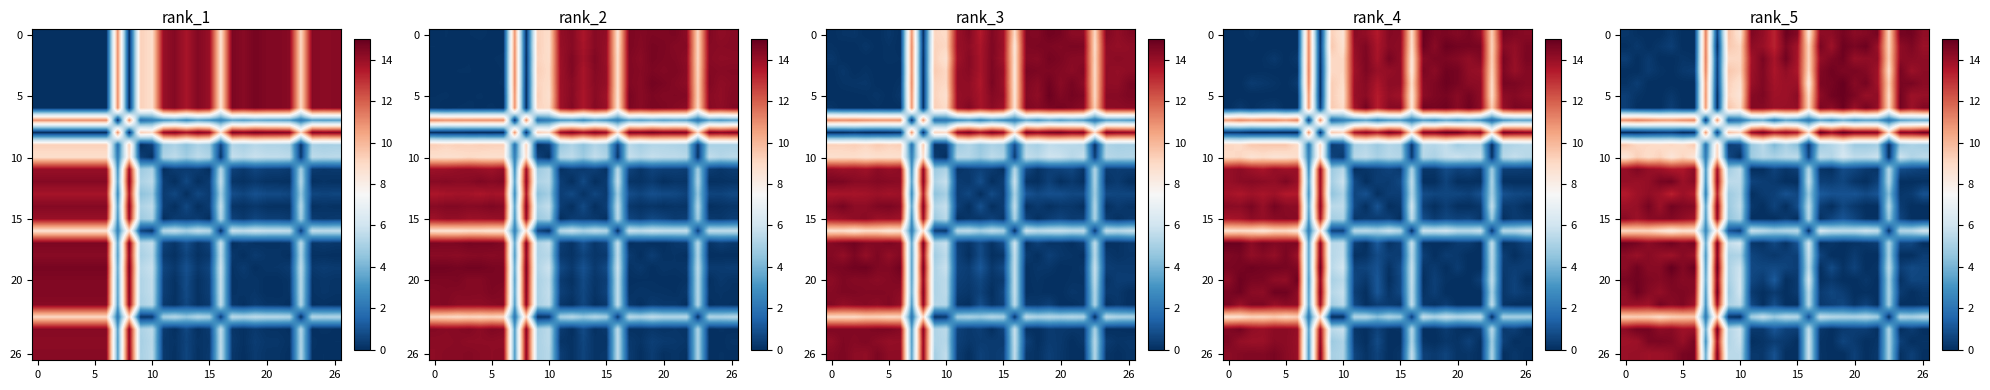

What is the total value across all series at 6?

247.7